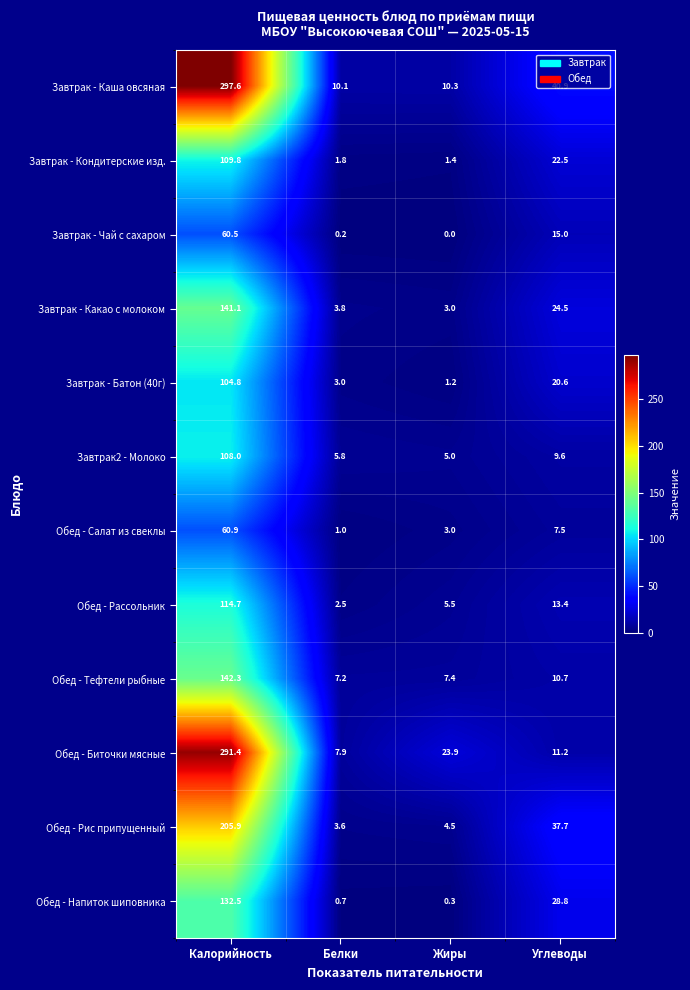

What is the difference between the maximum and minimum values in the Завтрак - Батон (40г) series?

103.6